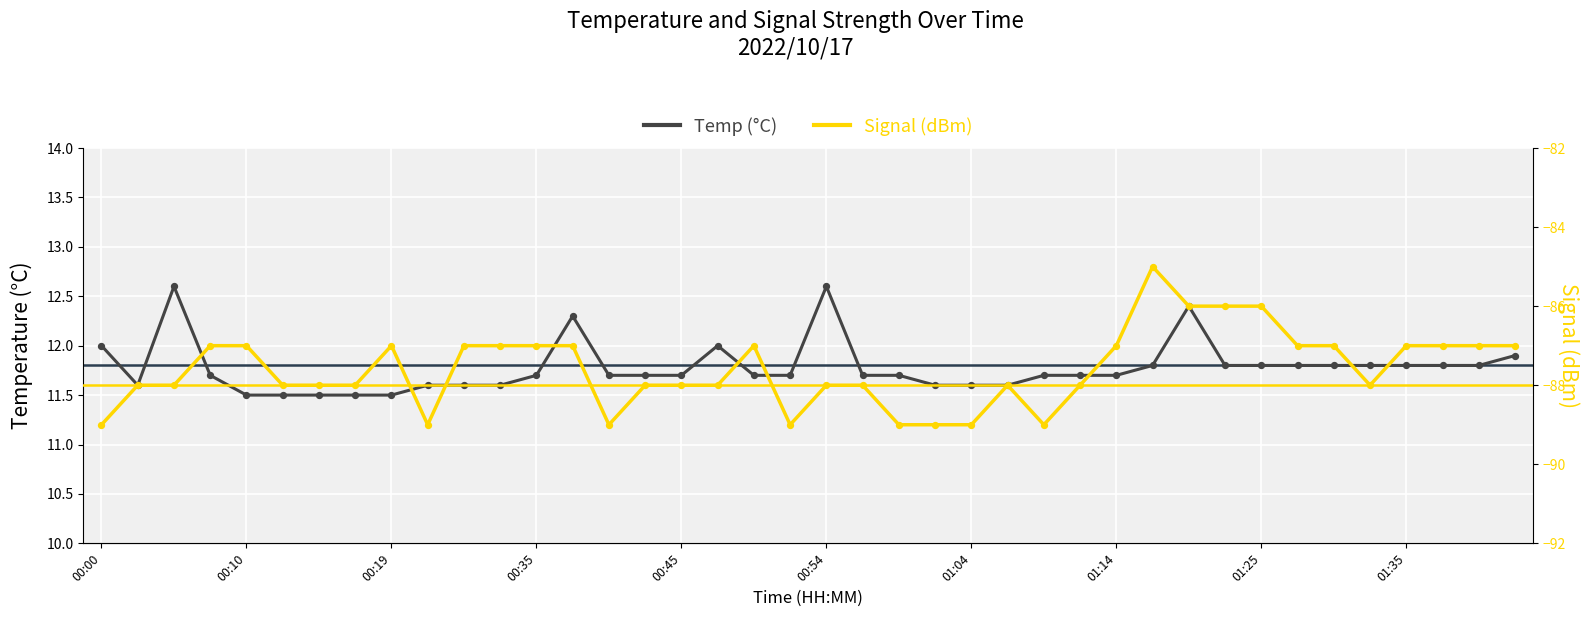

What are all the series names shown in the legend?

Temp (°C), Signal (dBm)